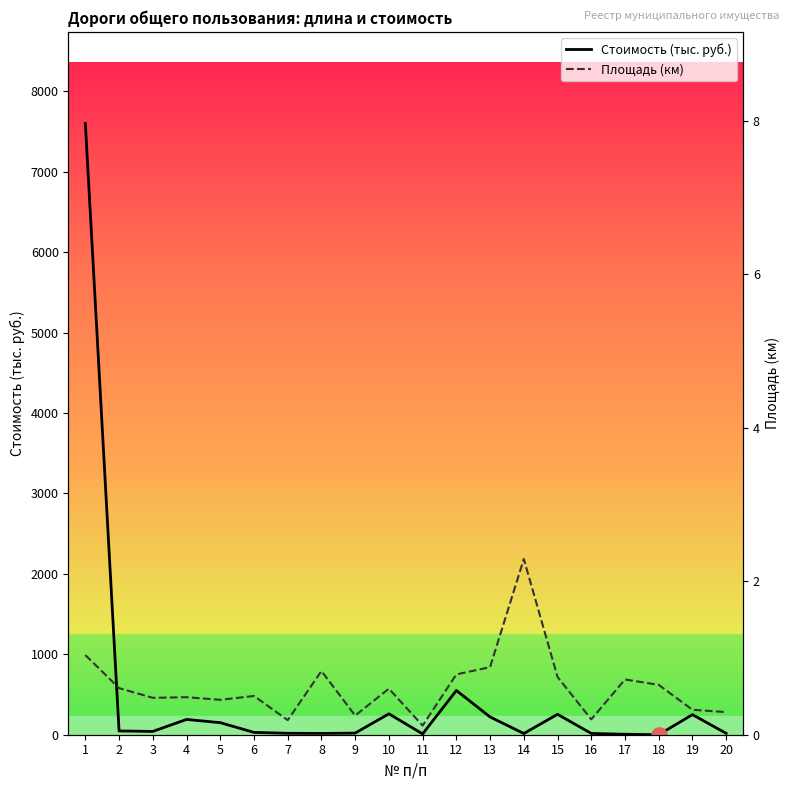

Which series has the widest spread of Y values?

Стоимость (тыс. руб.)